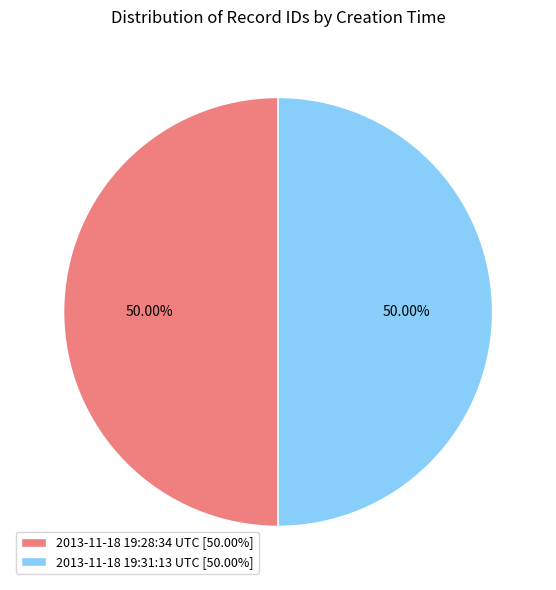

Combined, do 2013-11-18 19:28:34 UTC and 2013-11-18 19:31:13 UTC account for over 50%?

Yes